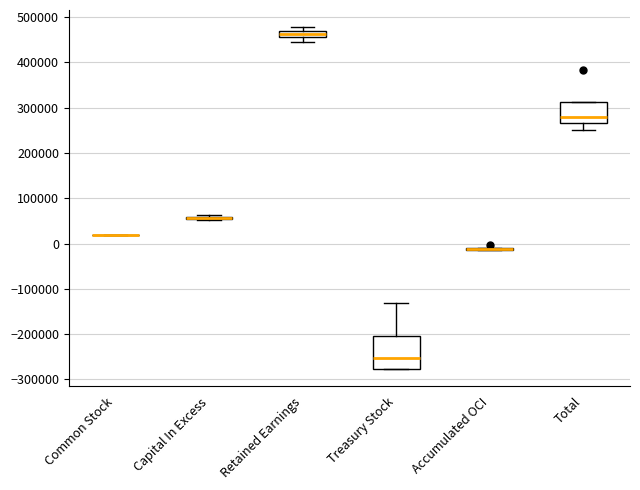

Comparing the boxes themselves (not the whiskers), which one is the tallest?

Treasury Stock